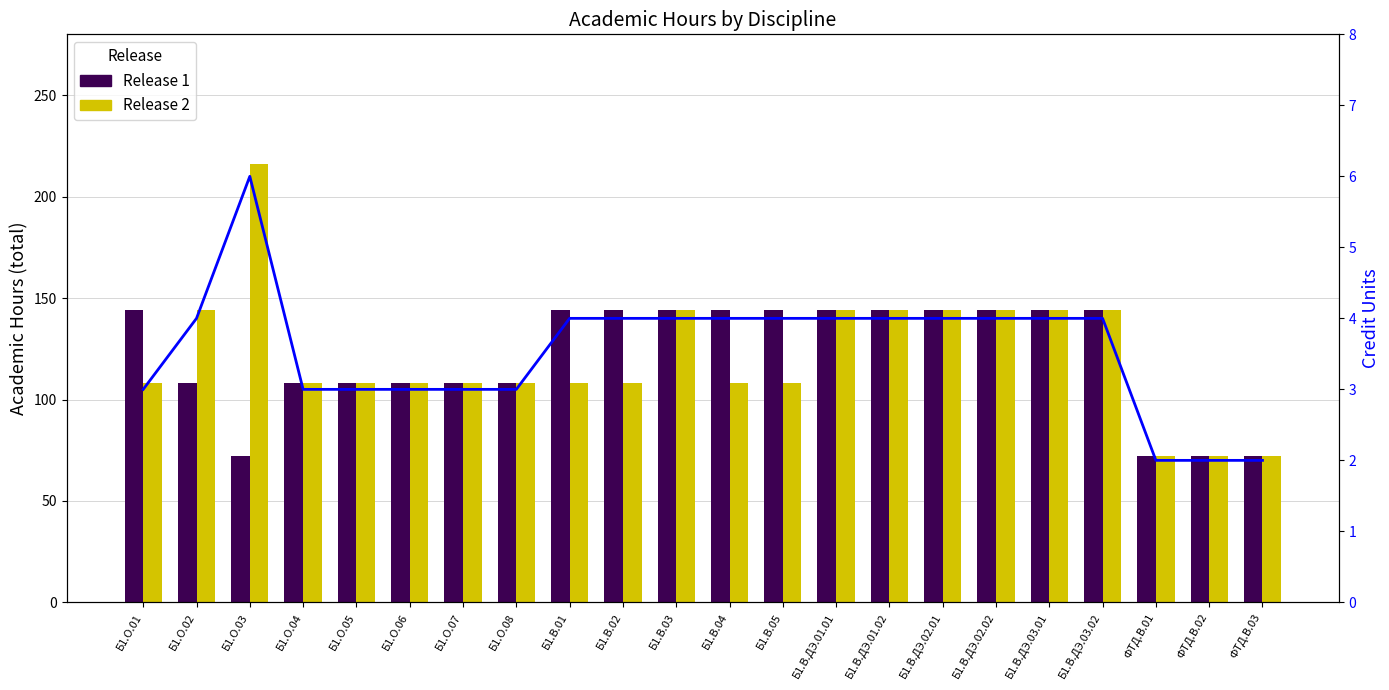

Which series changed the most between Б1.О.06 and Б1.В.ДЭ.02.02?

Release 1